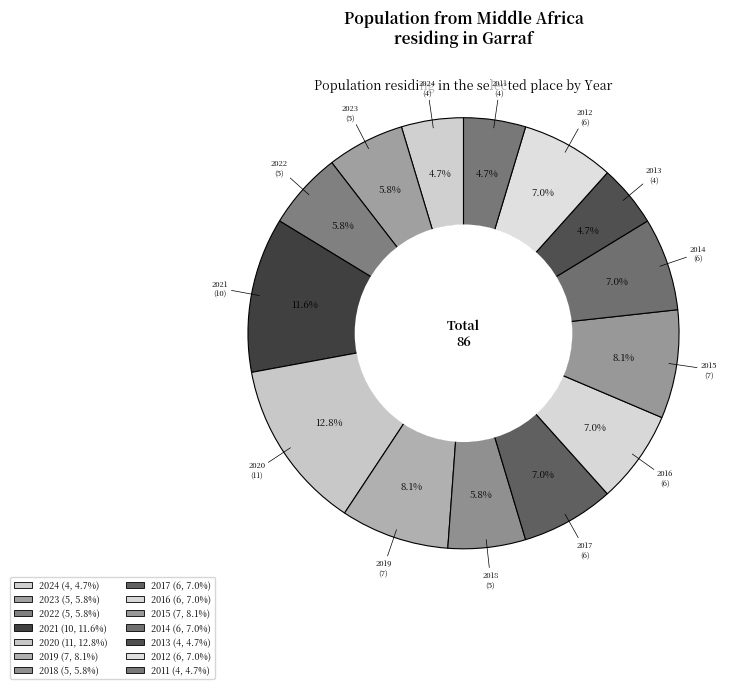

To the nearest percent, what is the difference between the 2012 and 2020 slice percentages?

6%